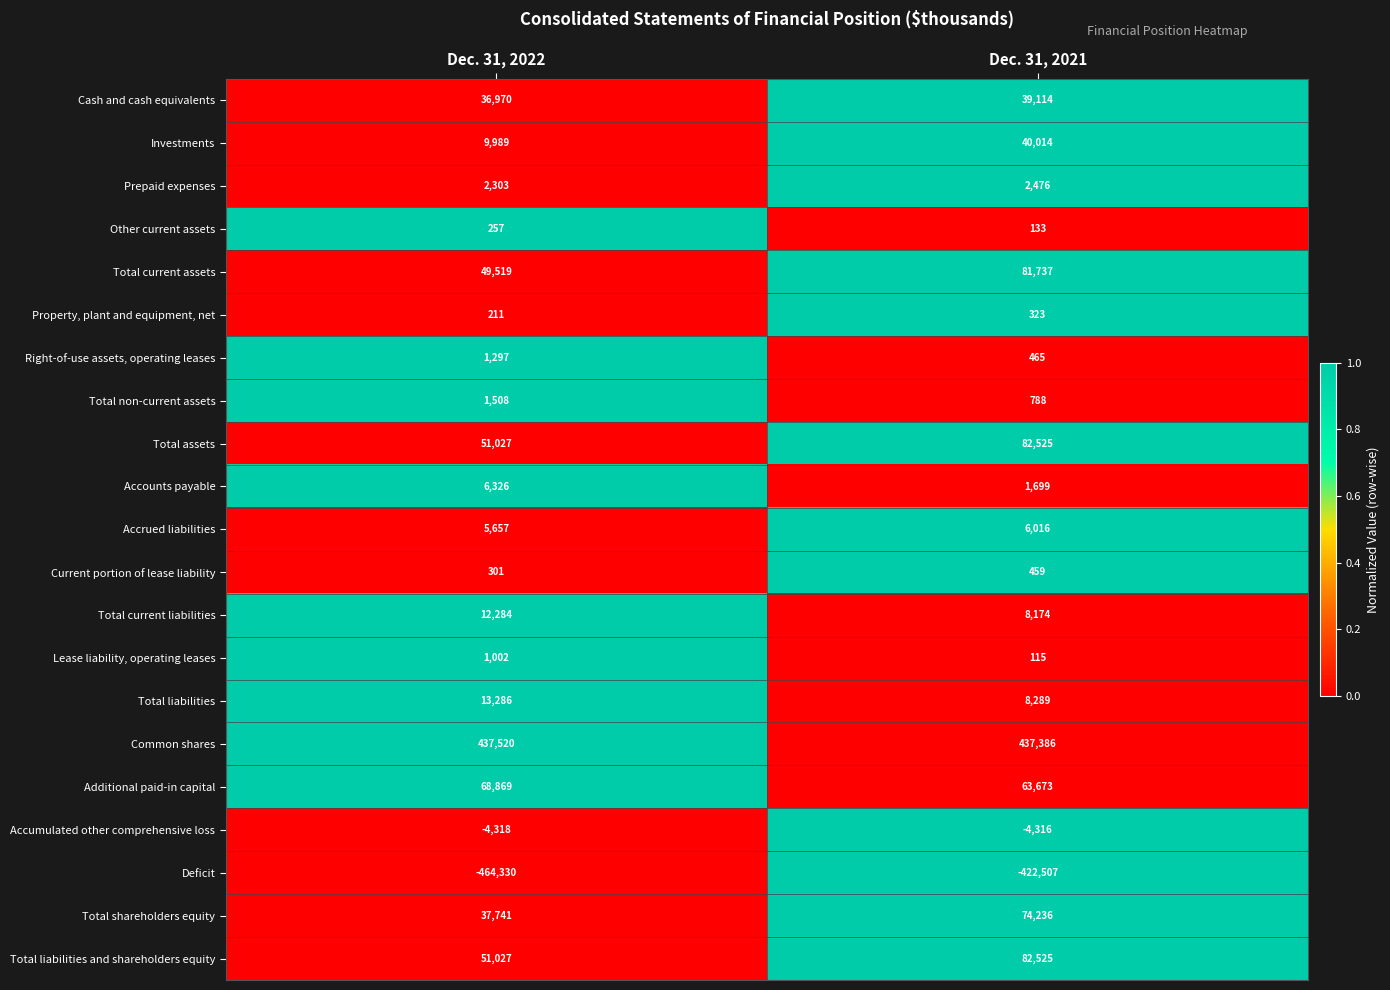

What value does the Investments series have at Dec. 31, 2022, to the nearest 50?

10000